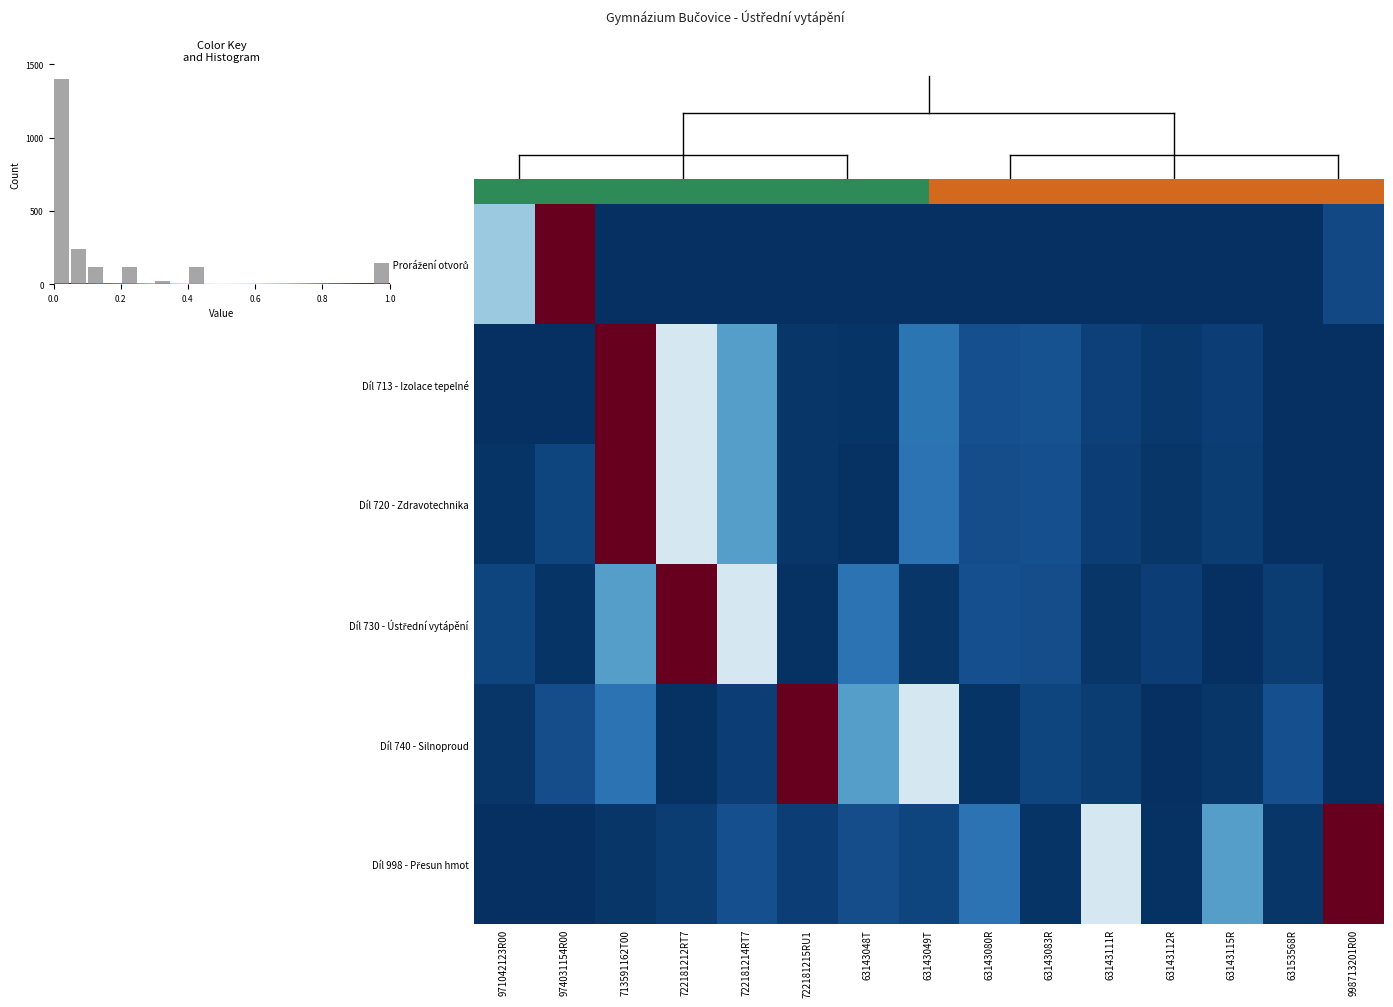

What is the sum of all Díl 730 - Ústřední vytápění values?

2.0